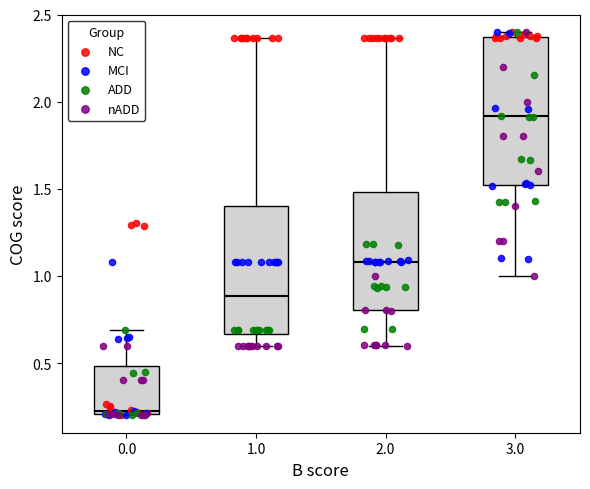

Which box has the lowest median line?

0.0